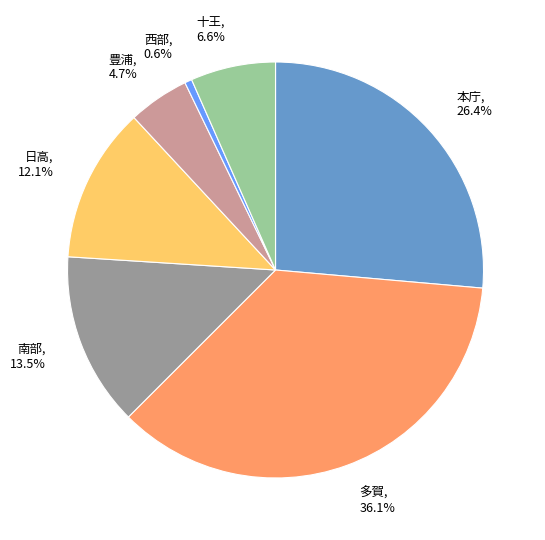

What percentage is the 十王 slice, to the nearest percent?

7%